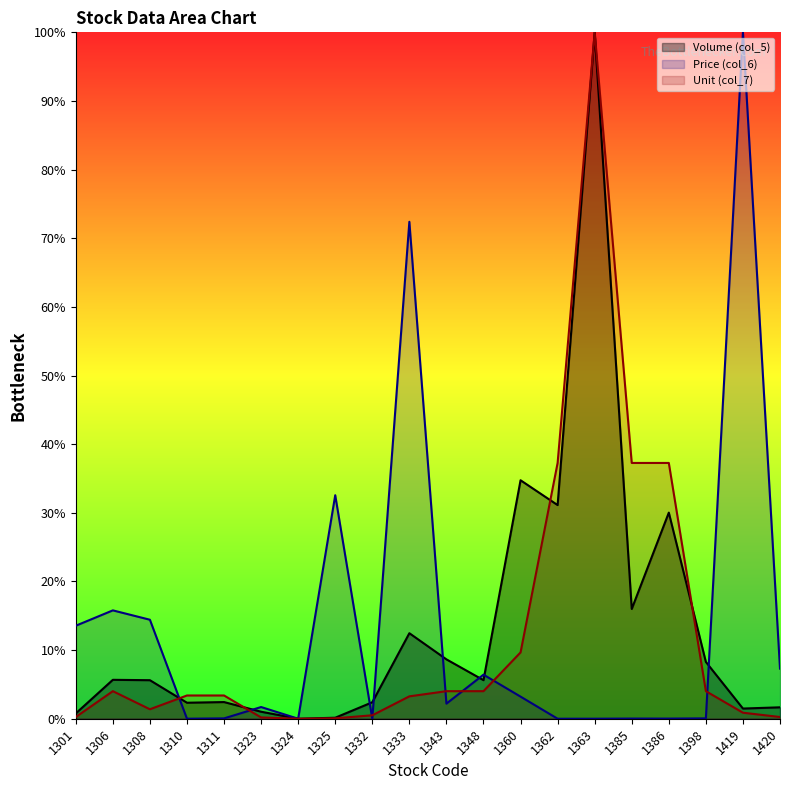

At how many categories does at least one series exceed 85?

2